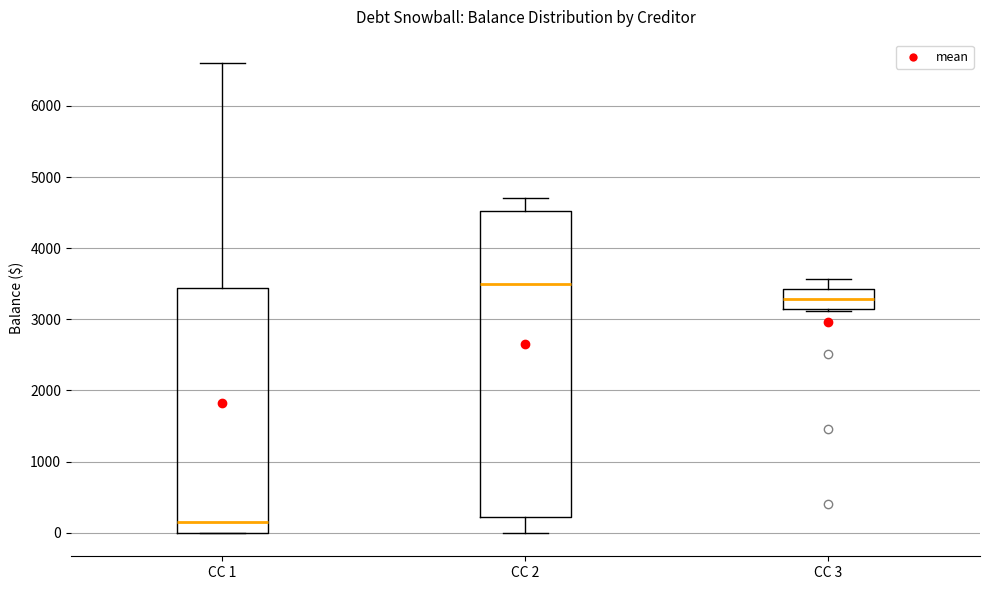

Comparing the boxes themselves (not the whiskers), which one is the tallest?

CC 2